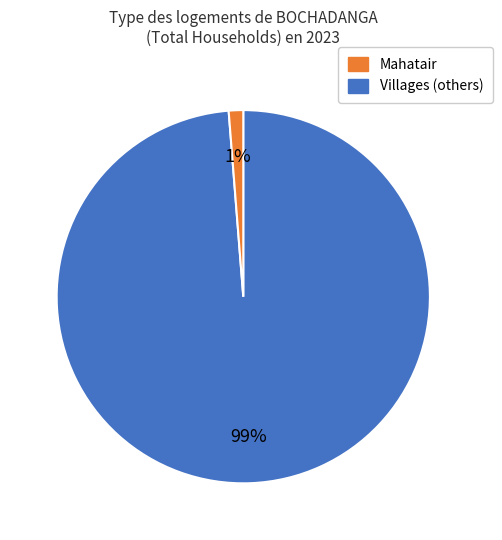

To the nearest percent, what is the average slice percentage?

50%